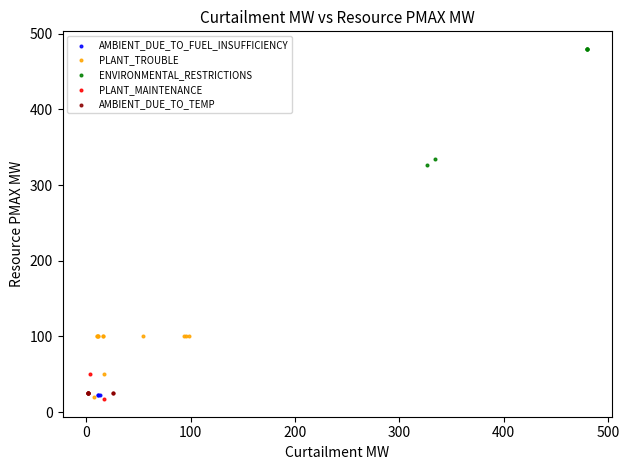

What are all the series names shown in the legend?

AMBIENT_DUE_TO_FUEL_INSUFFICIENCY, PLANT_TROUBLE, ENVIRONMENTAL_RESTRICTIONS, PLANT_MAINTENANCE, AMBIENT_DUE_TO_TEMP